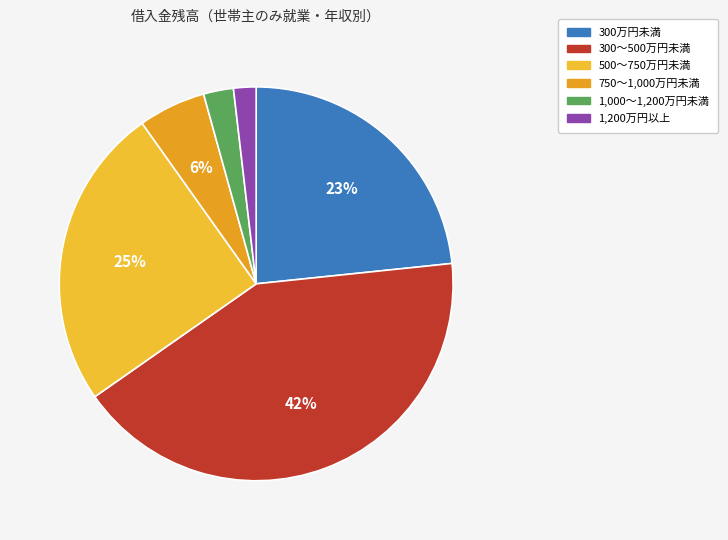

What is the smallest slice in the pie chart?

1,200万円以上